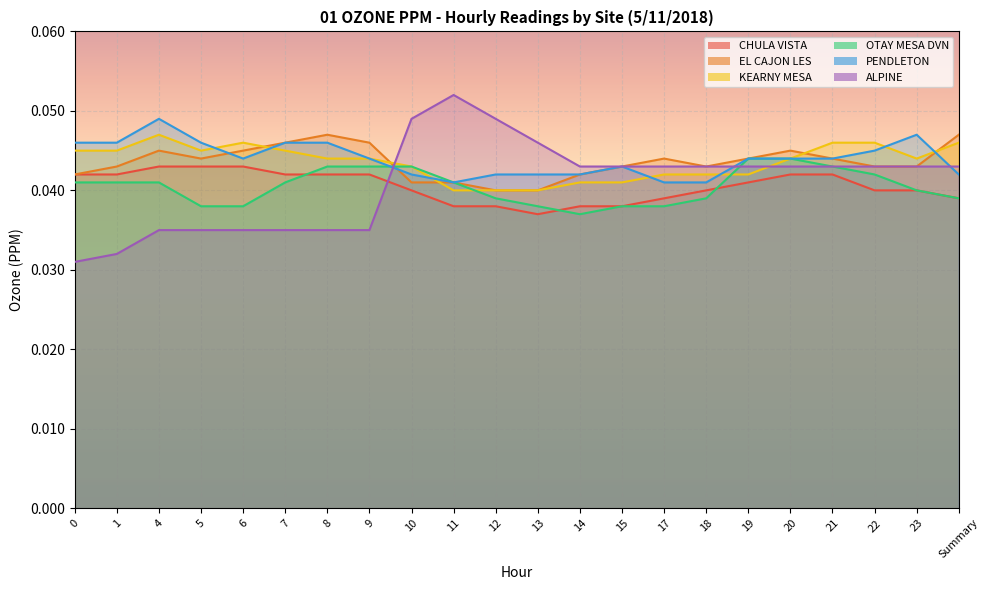

Reading right to left, what are all the values shown in this chart?

CHULA VISTA: Summary=0.0	23=0.0	22=0.0	21=0.0	20=0.0	19=0.0	18=0.0	17=0.0	15=0.0	14=0.0	13=0.0	12=0.0	11=0.0	10=0.0	9=0.0	8=0.0	7=0.0	6=0.0	5=0.0	4=0.0	1=0.0	0=0.0
EL CAJON LES: Summary=0.0	23=0.0	22=0.0	21=0.0	20=0.0	19=0.0	18=0.0	17=0.0	15=0.0	14=0.0	13=0.0	12=0.0	11=0.0	10=0.0	9=0.0	8=0.0	7=0.0	6=0.0	5=0.0	4=0.0	1=0.0	0=0.0
KEARNY MESA: Summary=0.0	23=0.0	22=0.0	21=0.0	20=0.0	19=0.0	18=0.0	17=0.0	15=0.0	14=0.0	13=0.0	12=0.0	11=0.0	10=0.0	9=0.0	8=0.0	7=0.0	6=0.0	5=0.0	4=0.0	1=0.0	0=0.0
OTAY MESA DVN: Summary=0.0	23=0.0	22=0.0	21=0.0	20=0.0	19=0.0	18=0.0	17=0.0	15=0.0	14=0.0	13=0.0	12=0.0	11=0.0	10=0.0	9=0.0	8=0.0	7=0.0	6=0.0	5=0.0	4=0.0	1=0.0	0=0.0
PENDLETON: Summary=0.0	23=0.0	22=0.0	21=0.0	20=0.0	19=0.0	18=0.0	17=0.0	15=0.0	14=0.0	13=0.0	12=0.0	11=0.0	10=0.0	9=0.0	8=0.0	7=0.0	6=0.0	5=0.0	4=0.0	1=0.0	0=0.0
ALPINE: Summary=0.0	23=0.0	22=0.0	21=0.0	20=0.0	19=0.0	18=0.0	17=0.0	15=0.0	14=0.0	13=0.0	12=0.0	11=0.1	10=0.0	9=0.0	8=0.0	7=0.0	6=0.0	5=0.0	4=0.0	1=0.0	0=0.0